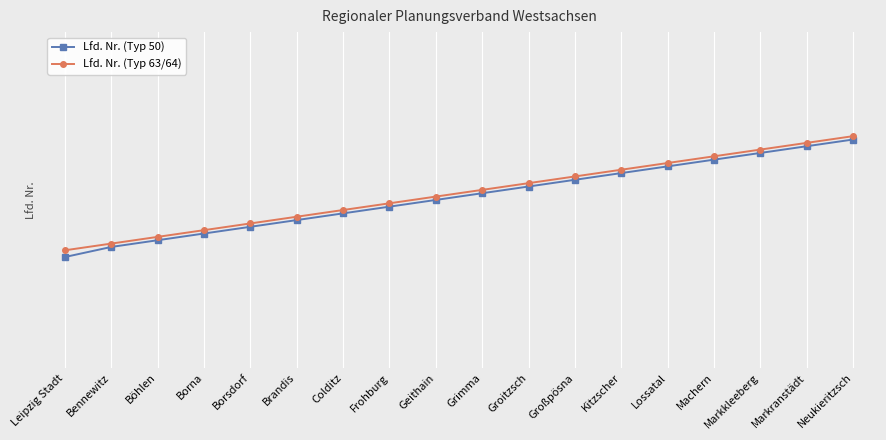

Does the chart display data point markers on the line(s)?

Yes